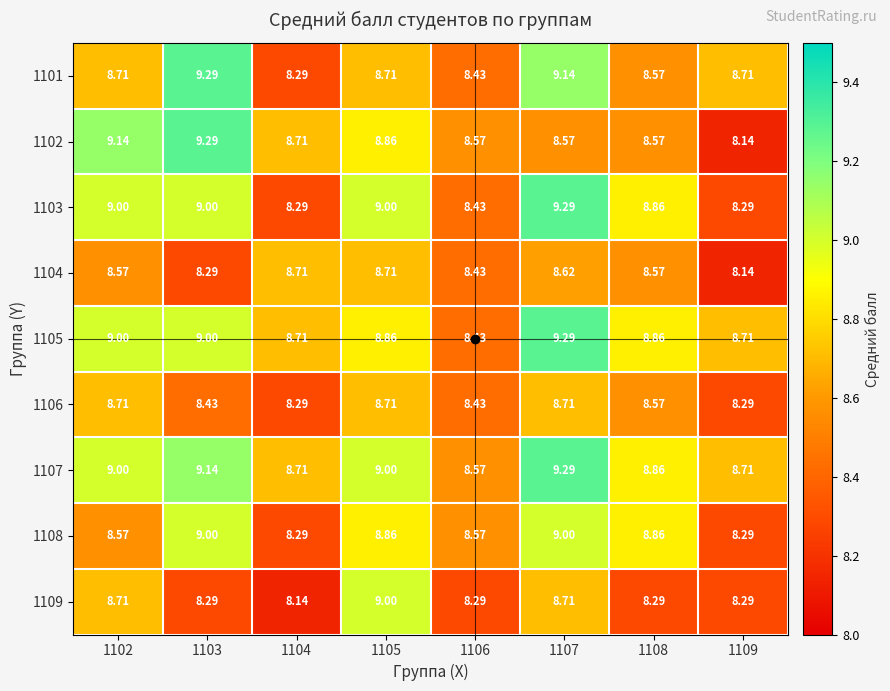

How many data points does each series have?

8